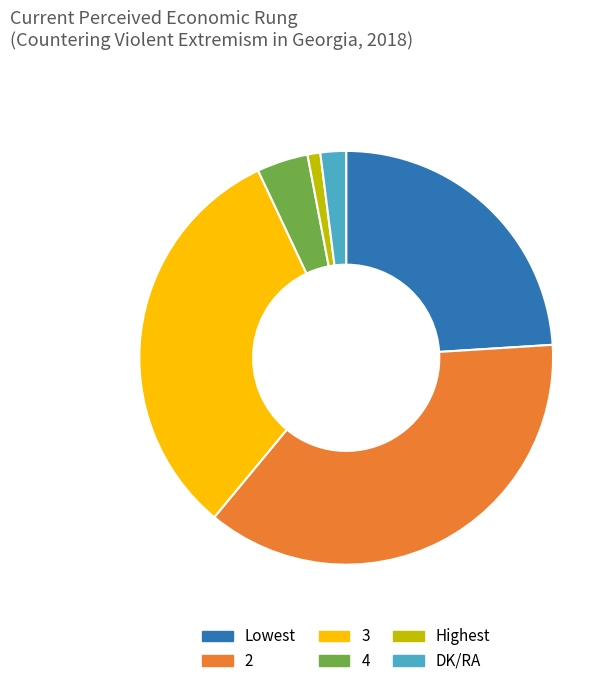

Combined, do 4 and Highest account for over 50%?

No